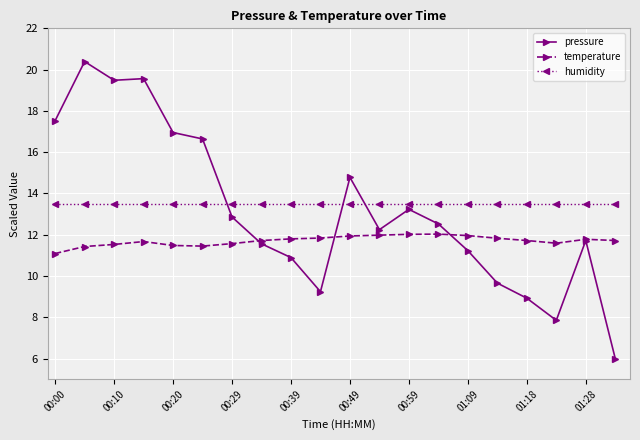

Rank the series by their maximum value, from lowest to highest.

temperature, humidity, pressure